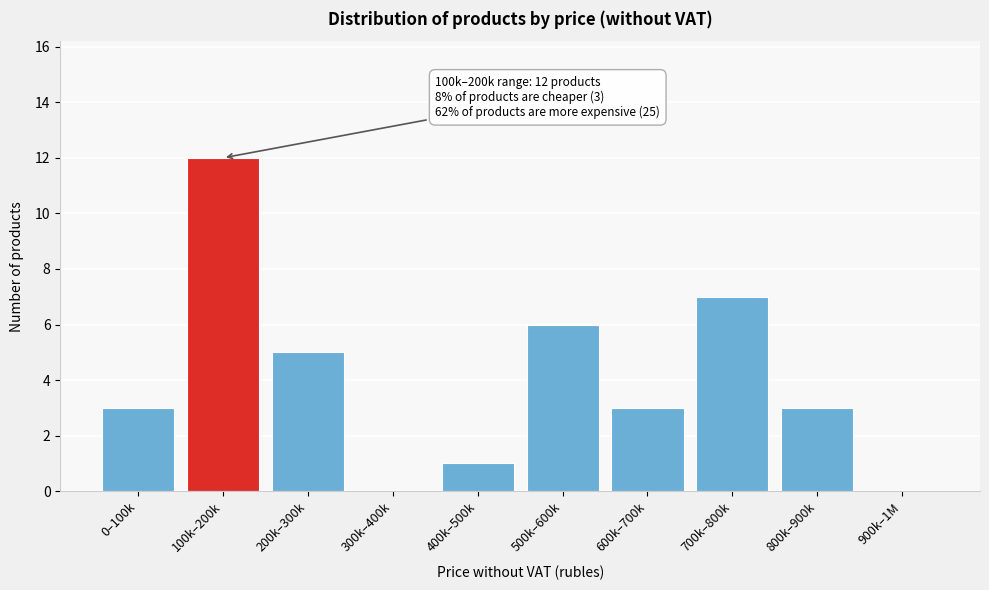

Reading left to right, transcribe all the data shown in this chart.

0–100k=3	100k–200k=12	200k–300k=5	300k–400k=0	400k–500k=1	500k–600k=6	600k–700k=3	700k–800k=7	800k–900k=3	900k–1M=0